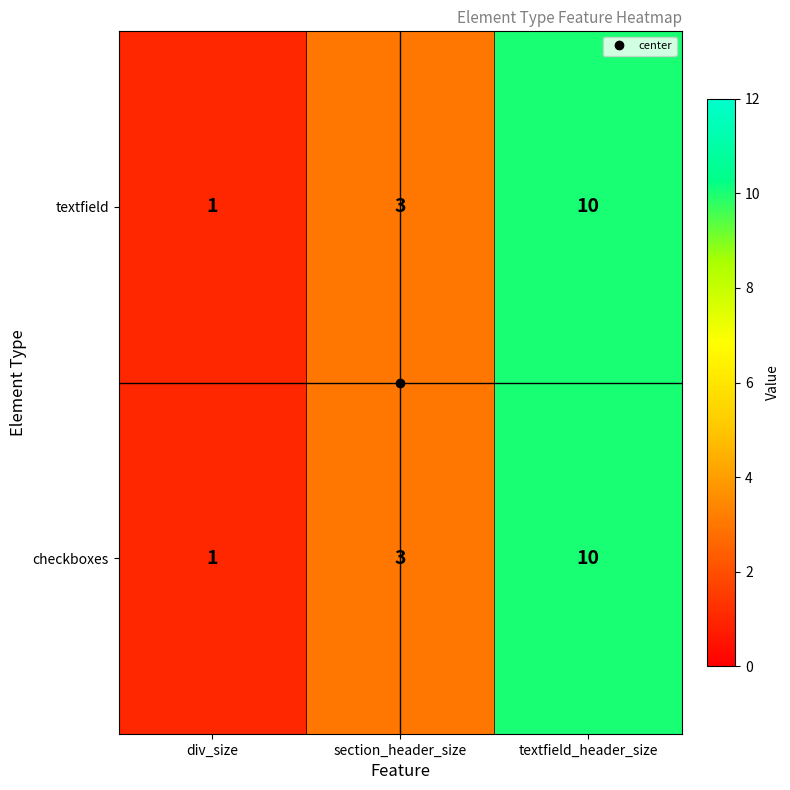

At which label is textfield closest to 5?

section_header_size